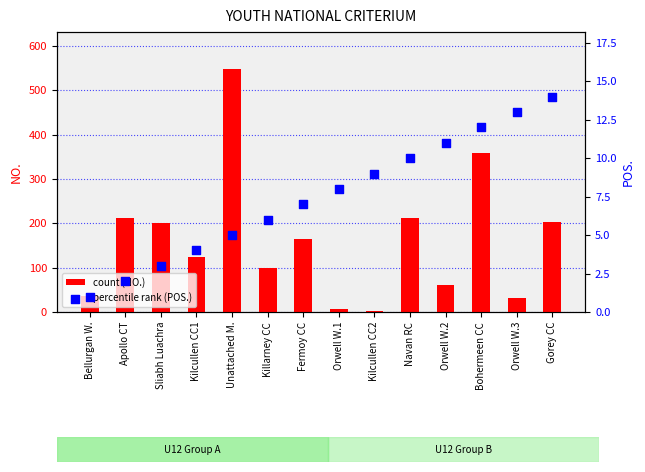

What is the total value across all series at Gorey CC?

217